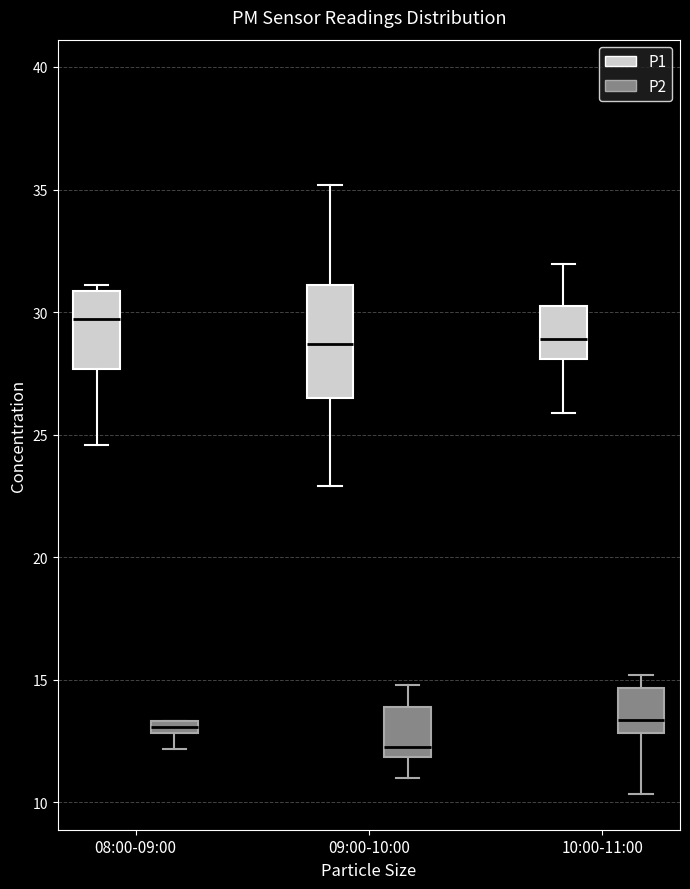

Which box is the tallest, from its lower edge to its upper edge?

09:00-10:00 (P1)